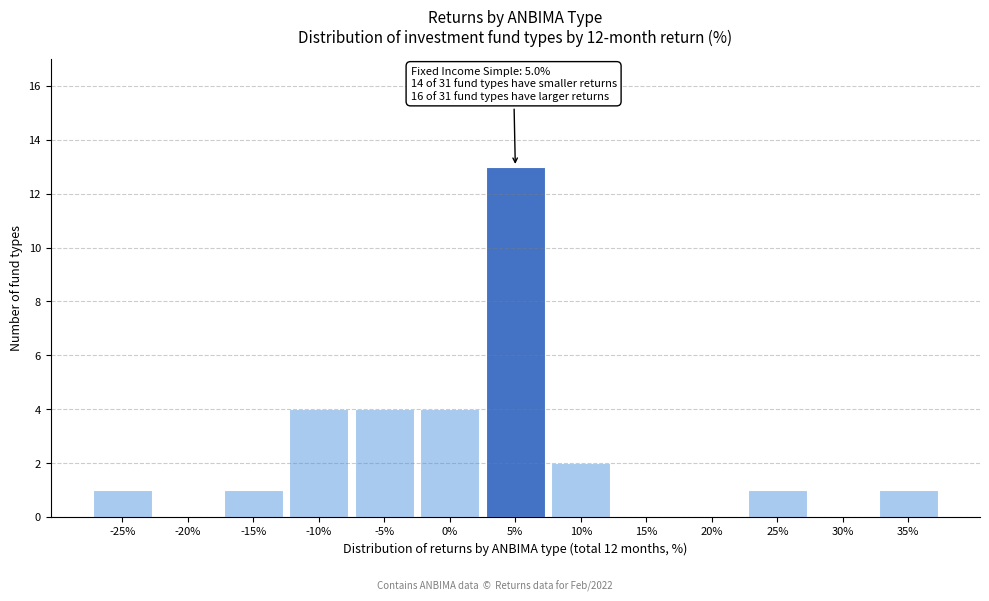

Reading left to right, extract all data points from this chart.

-25%=1	-20%=0	-15%=1	-10%=4	-5%=4	0%=4	5%=13	10%=2	15%=0	20%=0	25%=1	30%=0	35%=1